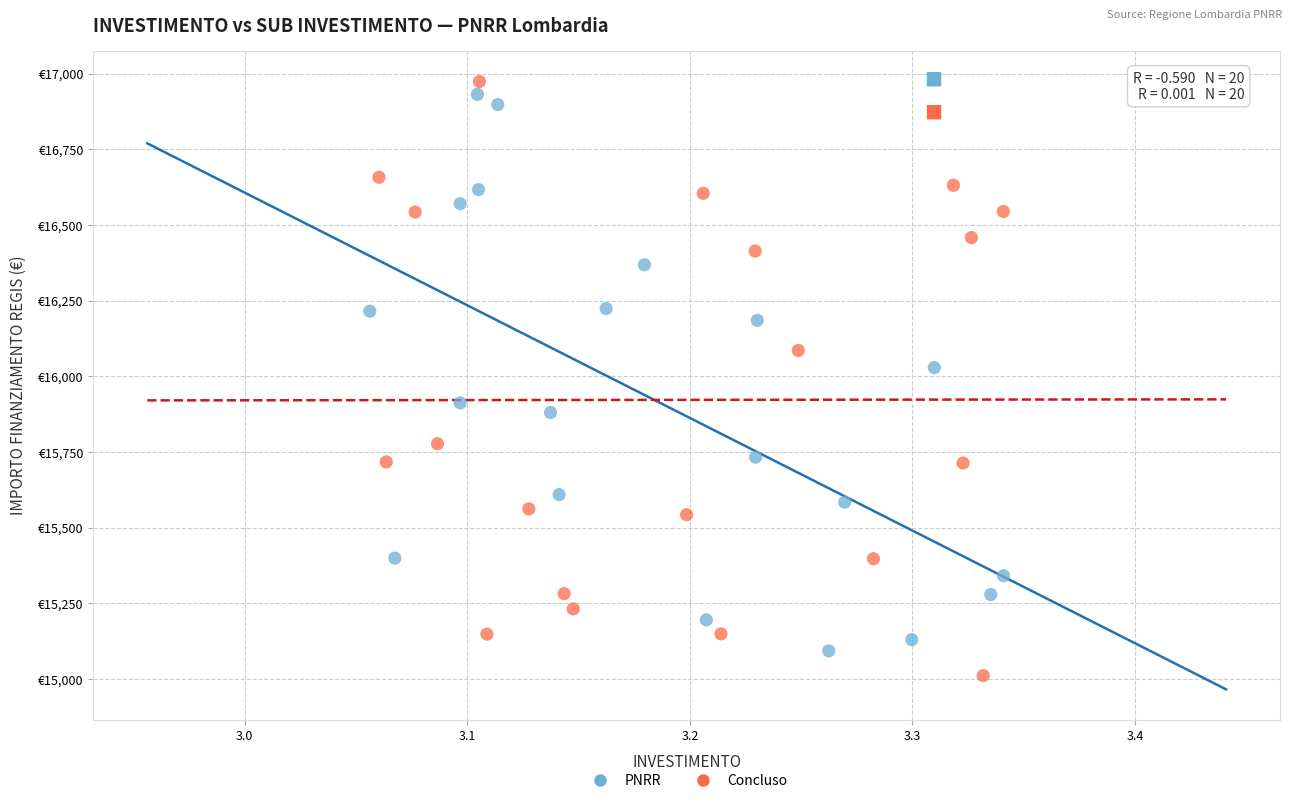

What are all the series names shown in the legend?

PNRR, Concluso